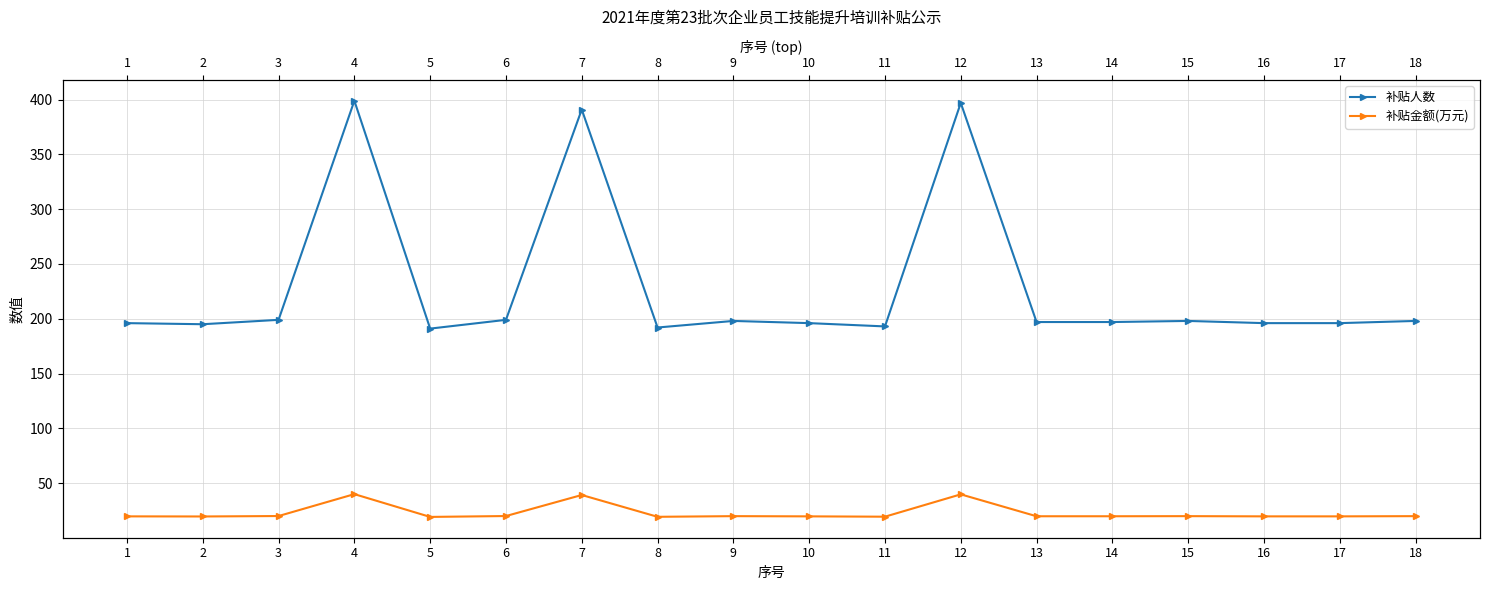

In 补贴人数, how many points are lower than both neighbors (excluding endpoints)?

4